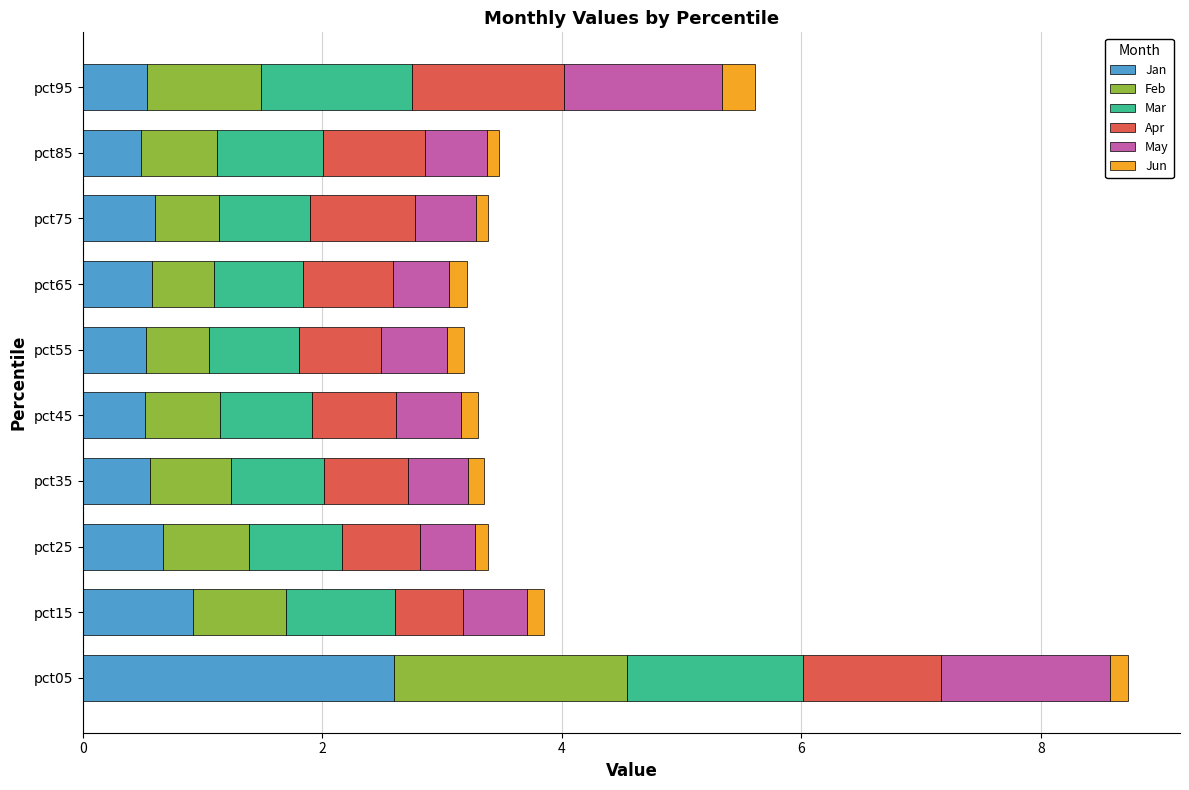

What is the maximum value for Jan?

2.6